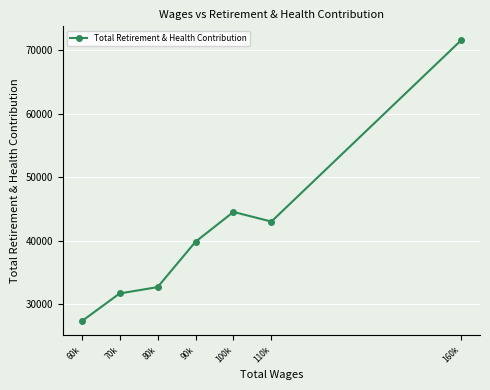

Reading left to right, extract all data points from this chart.

60k=27299.1	70k=31680.0	80k=32677.7	90k=39829.0	100k=44527.0	110k=43007.0	160k=71569.0